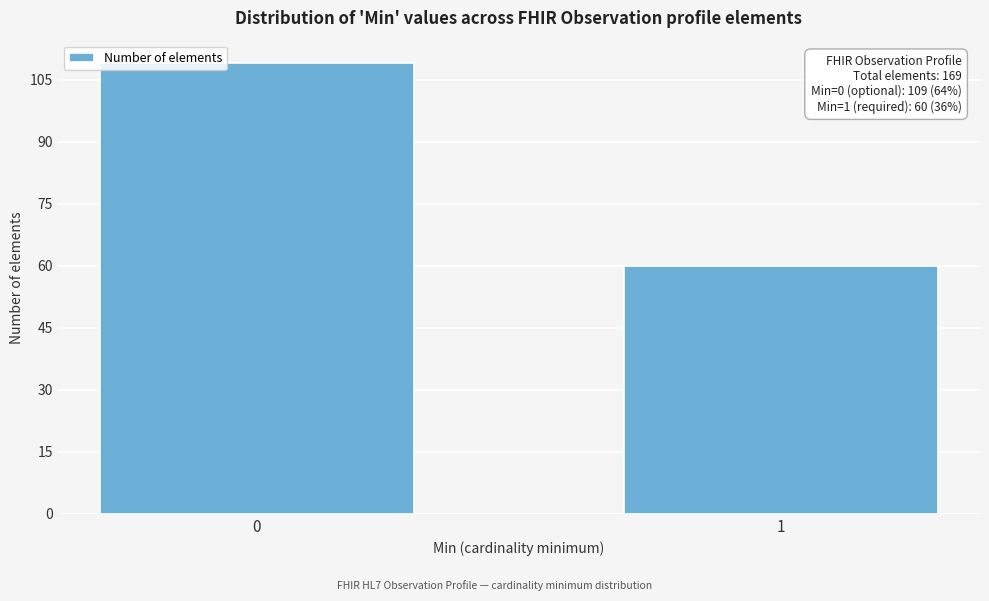

Reading left to right, extract all data points from this chart.

0=109	1=60